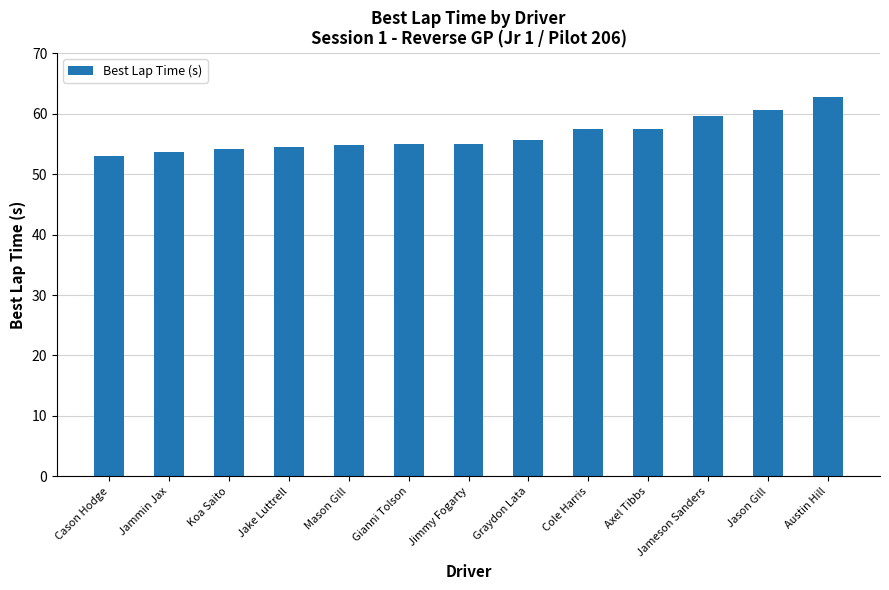

What is the value of the 2nd bar from the left?

53.7